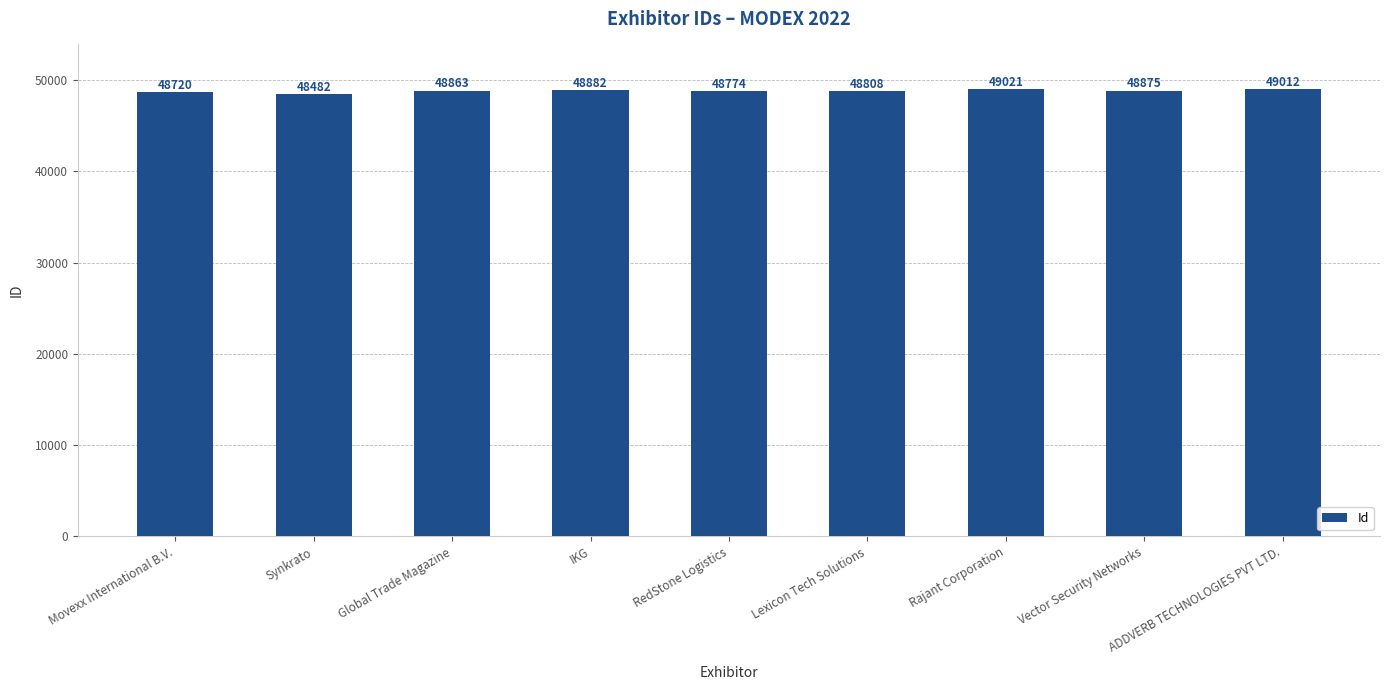

Reading left to right, list all the values displayed in this chart.

Movexx International B.V.=48720	Synkrato=48482	Global Trade Magazine=48863	IKG=48882	RedStone Logistics=48774	Lexicon Tech Solutions=48808	Rajant Corporation=49021	Vector Security Networks=48875	ADDVERB TECHNOLOGIES PVT LTD.=49012